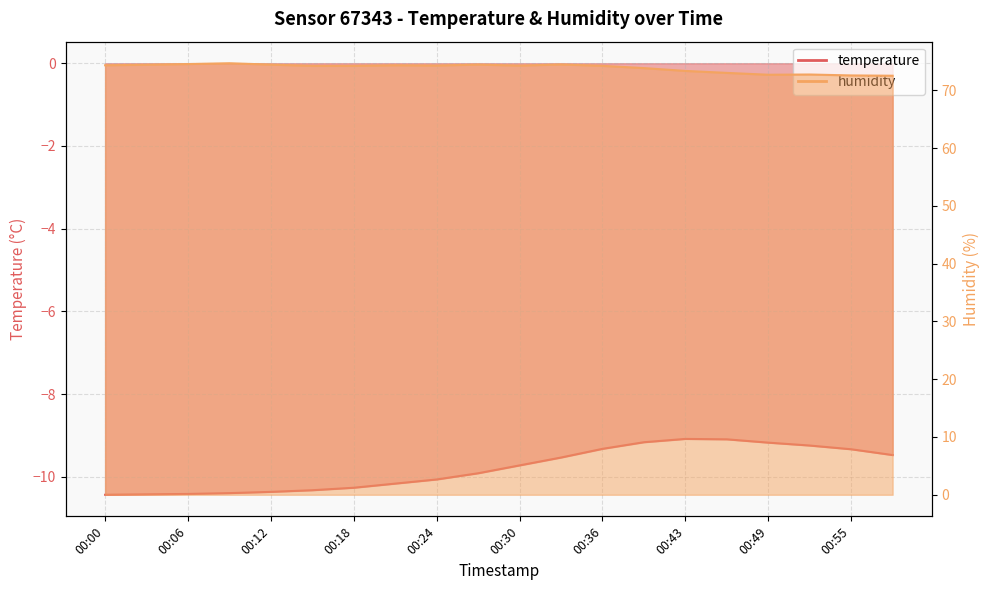

What are all the series names shown in the legend?

temperature, humidity